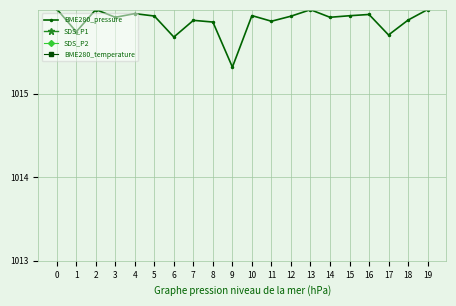

Between 0 and 5, which series saw the biggest shift?

SDS_P1